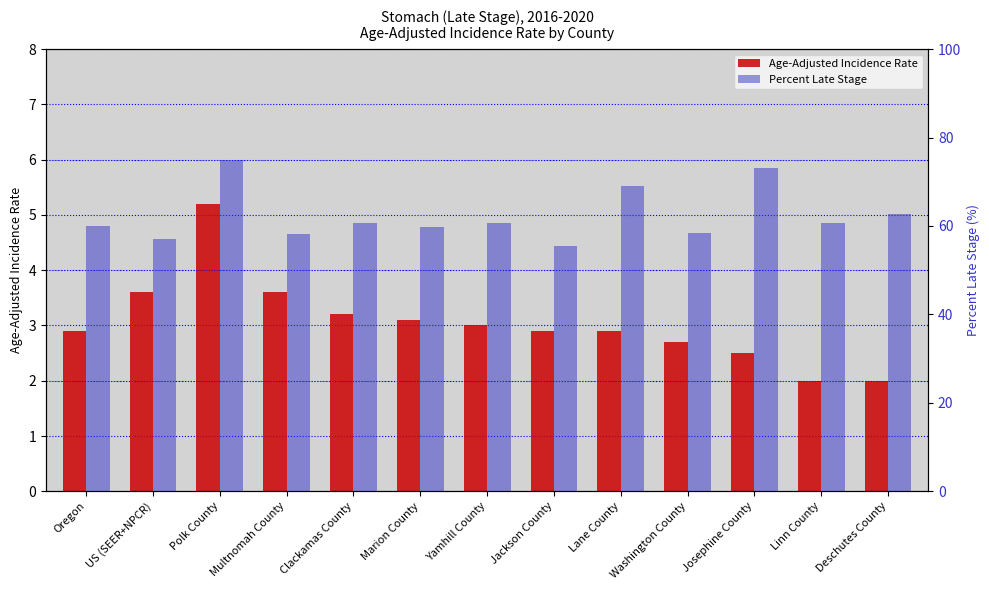

Is it true that Age-Adjusted Incidence Rate equals 2.9 at Lane County?

True